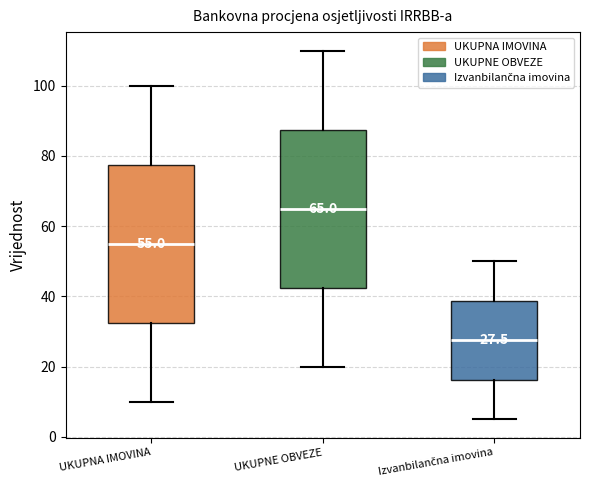

Which box's median line is the highest?

UKUPNE OBVEZE